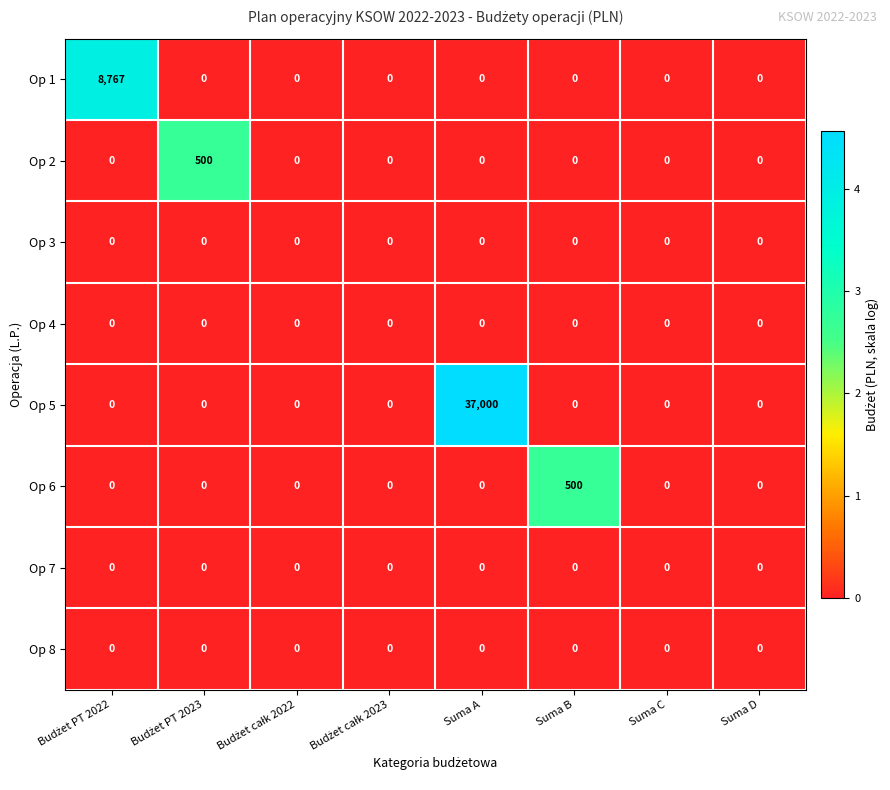

True or false: Op 4 has a value of 0 at Suma A.

True